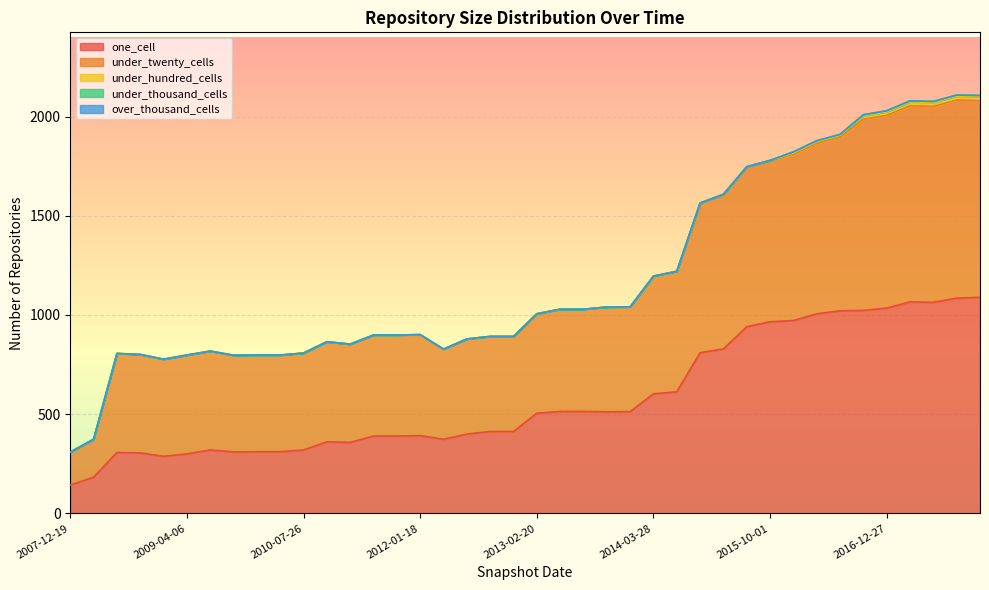

True or false: one_cell and under_thousand_cells cross at least once.

False